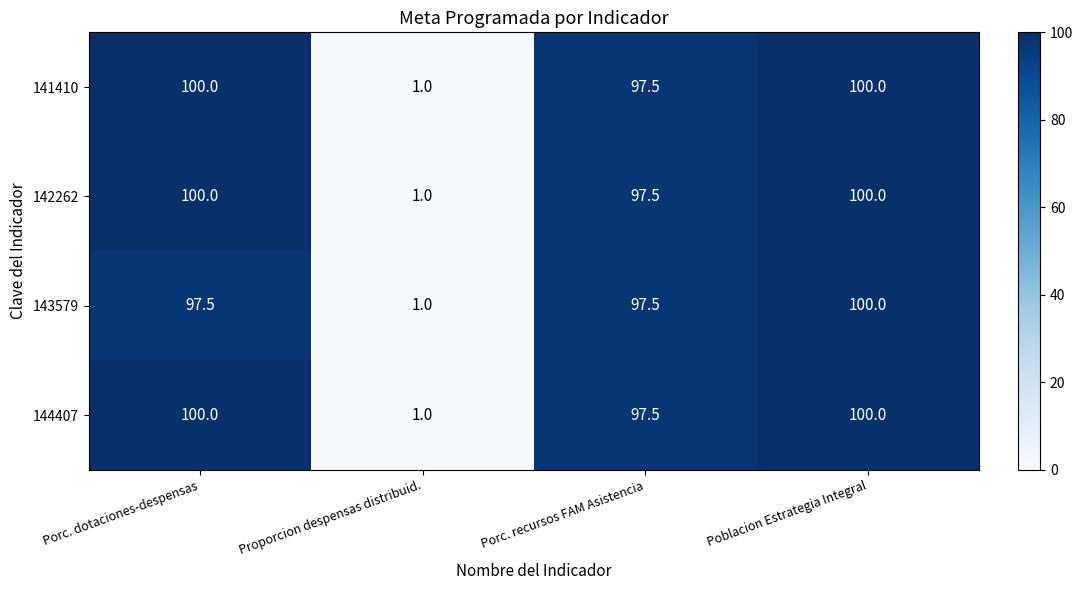

What is the difference between the second highest and minimum values in the 143579 series?

96.5